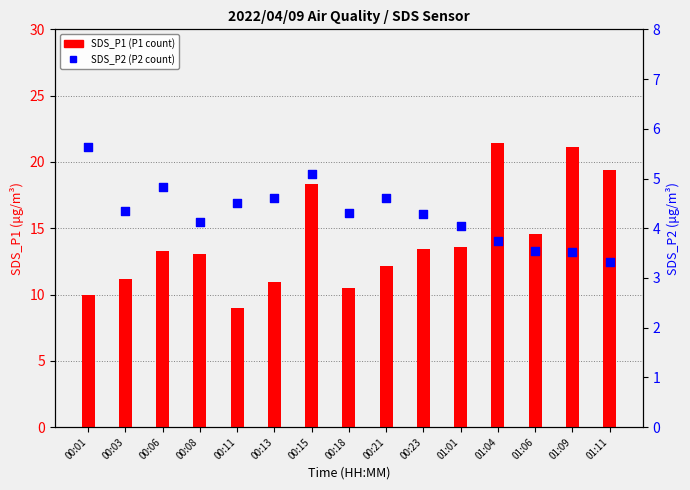

Which series has the largest total across all categories?

SDS_P1 (P1 count)